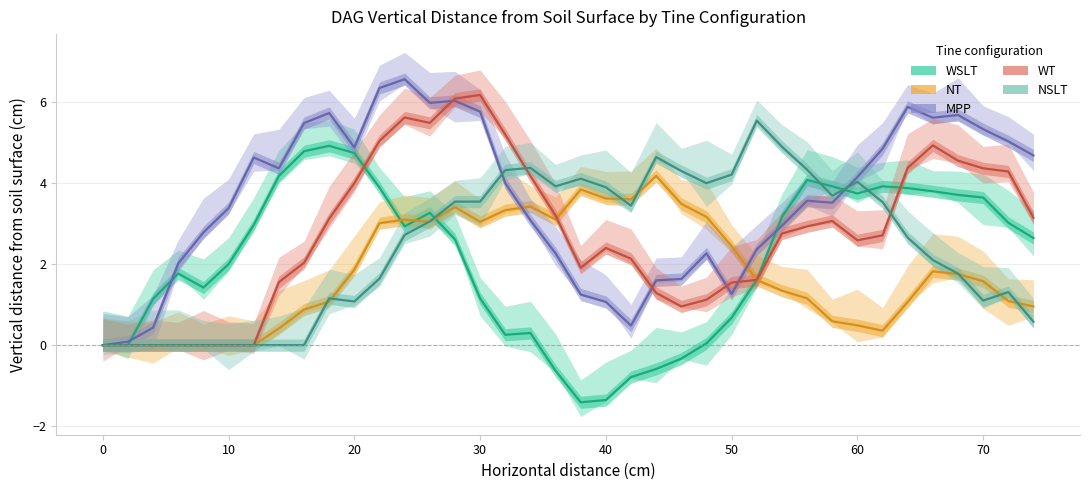

The value of MPP at 21 is 0.7. True or false?

False